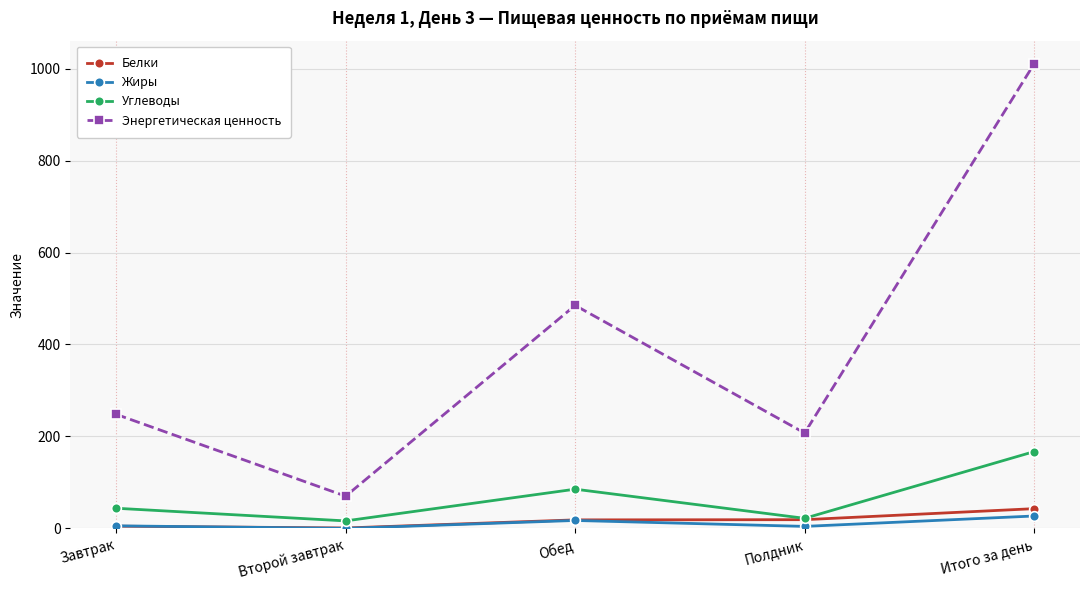

True or false: Углеводы has more than 1 points higher than both neighbors.

False